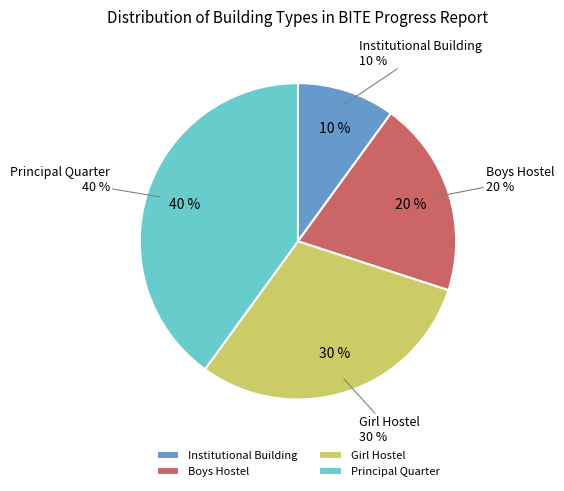

To the nearest percent, what is the combined percentage of Boys Hostel and Institutional Building?

30%